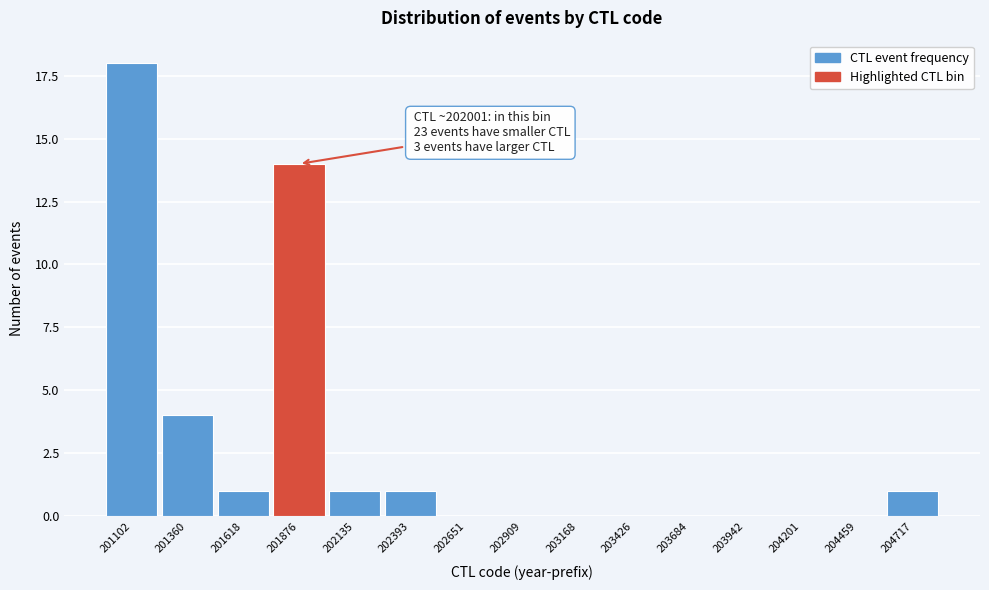

Reading left to right, extract all data points from this chart.

201102=18	201360=4	201618=1	201876=14	202135=1	202393=1	202651=0	202909=0	203168=0	203426=0	203684=0	203942=0	204201=0	204459=0	204717=1